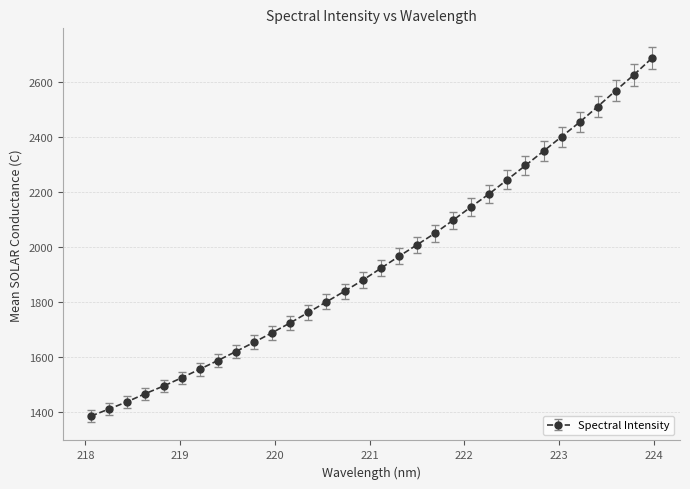

What is the value of the 26th point from the left?

2349.0